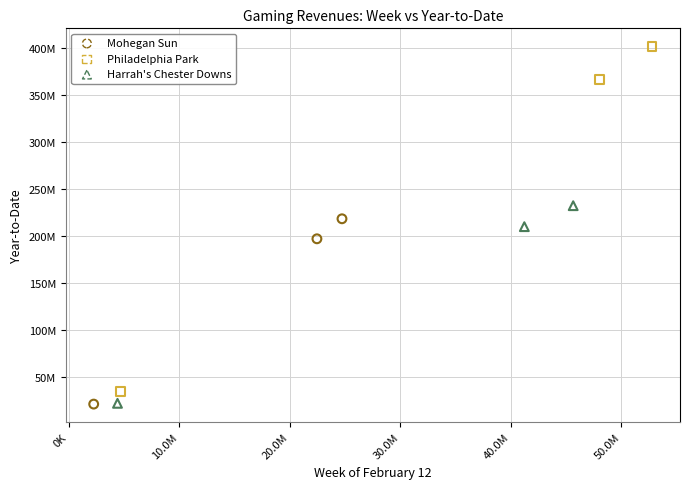

What are all the series names shown in the legend?

Mohegan Sun, Philadelphia Park, Harrah's Chester Downs